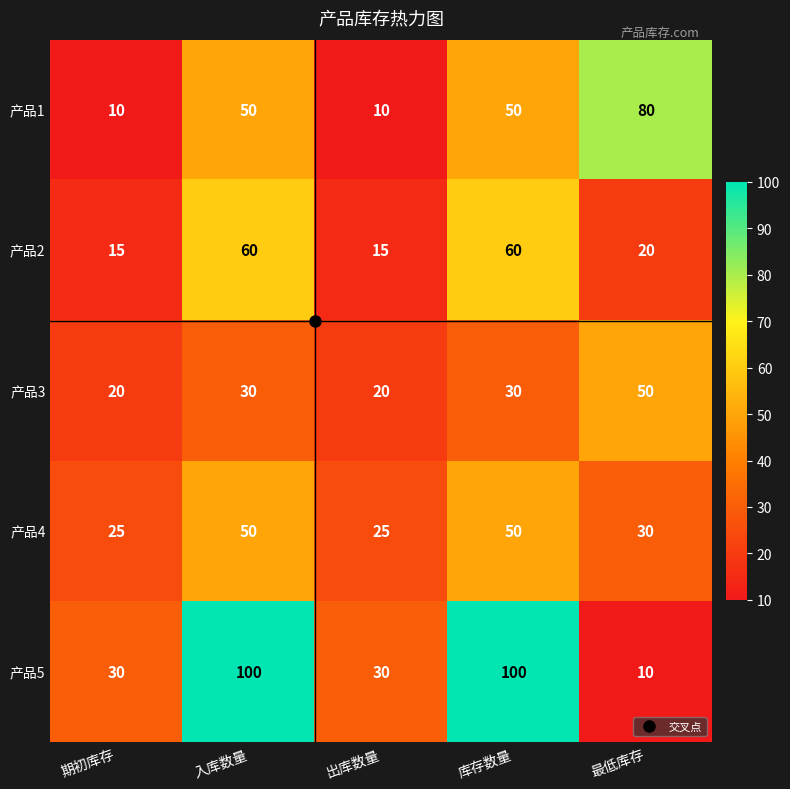

What is the approximate value of 产品3 at 最低库存, to the nearest 5?

50